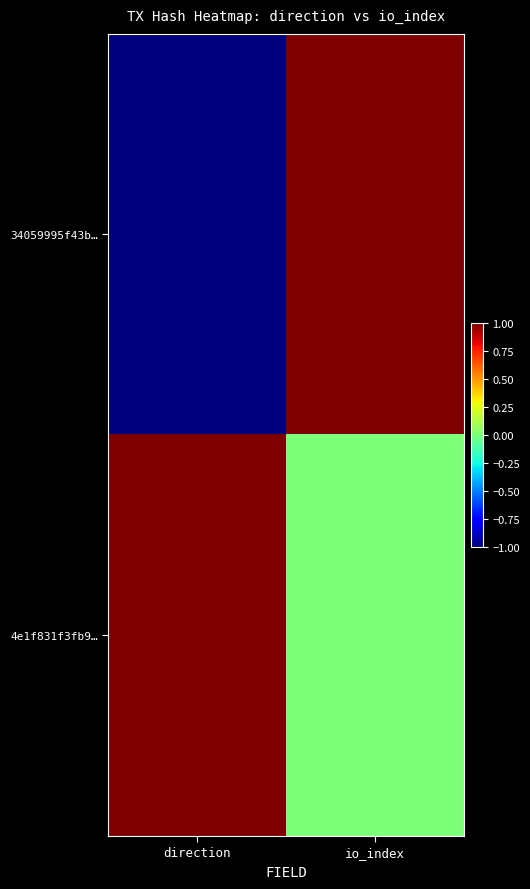

What is the total value across all series at io_index?

1